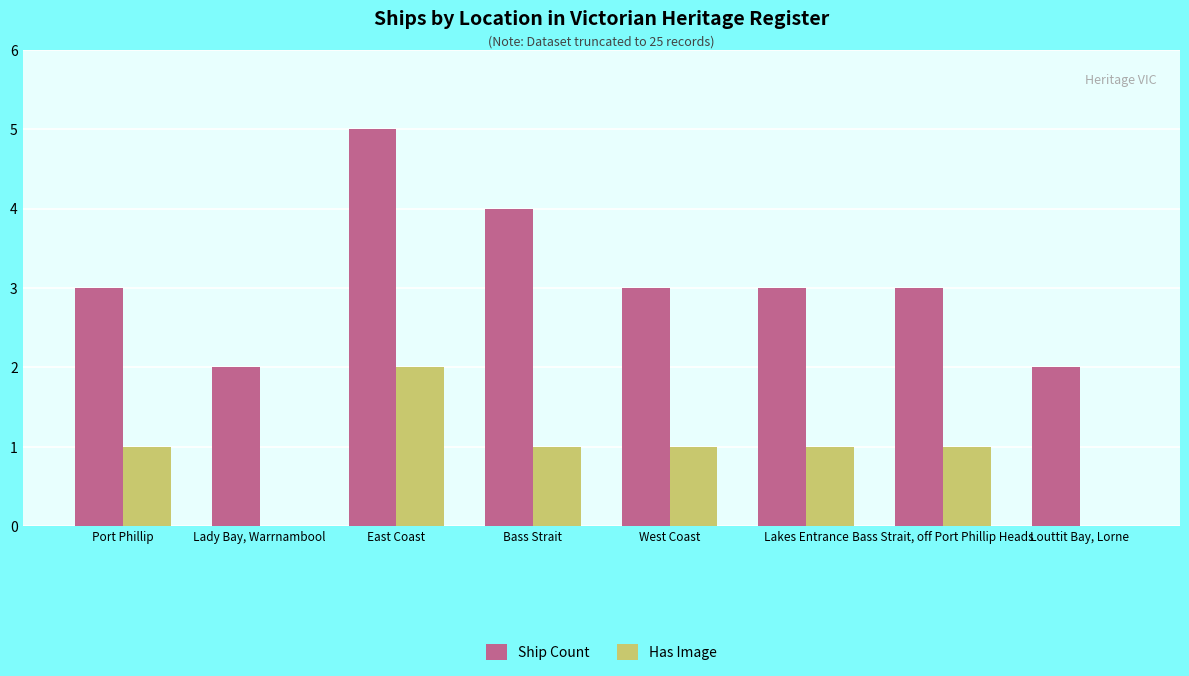

What is the sum of all Ship Count values?

25